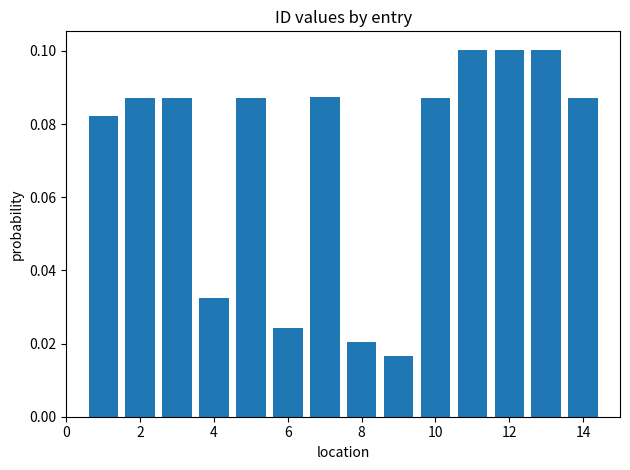

What is the sum of all values?

1.0